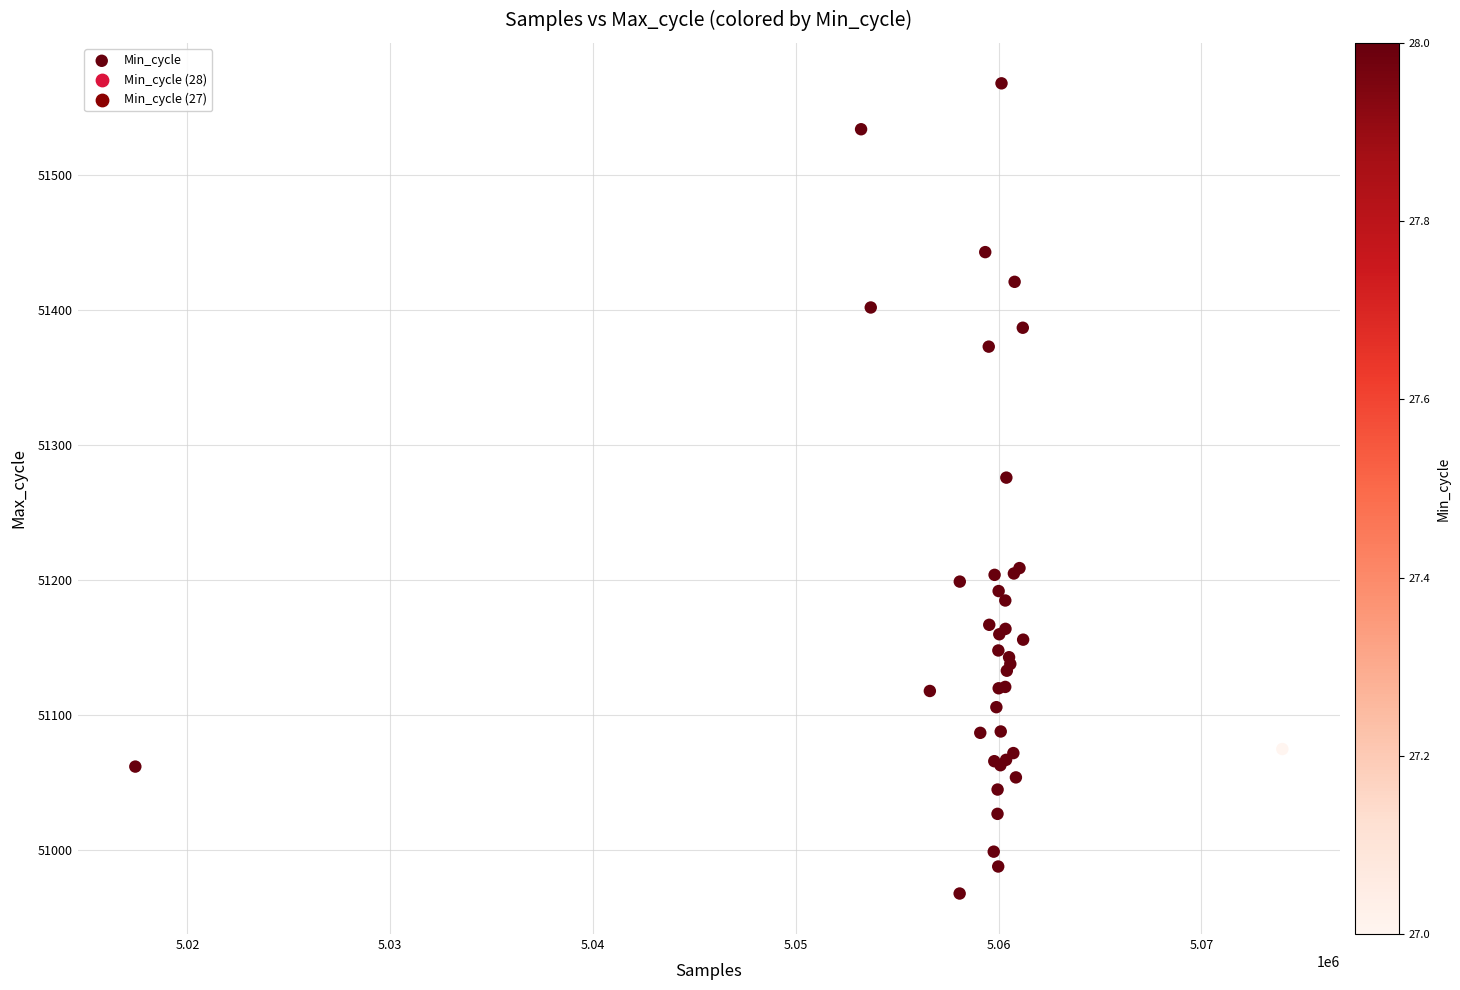

What Y value in the scatter plot is closest to 51268?

51276